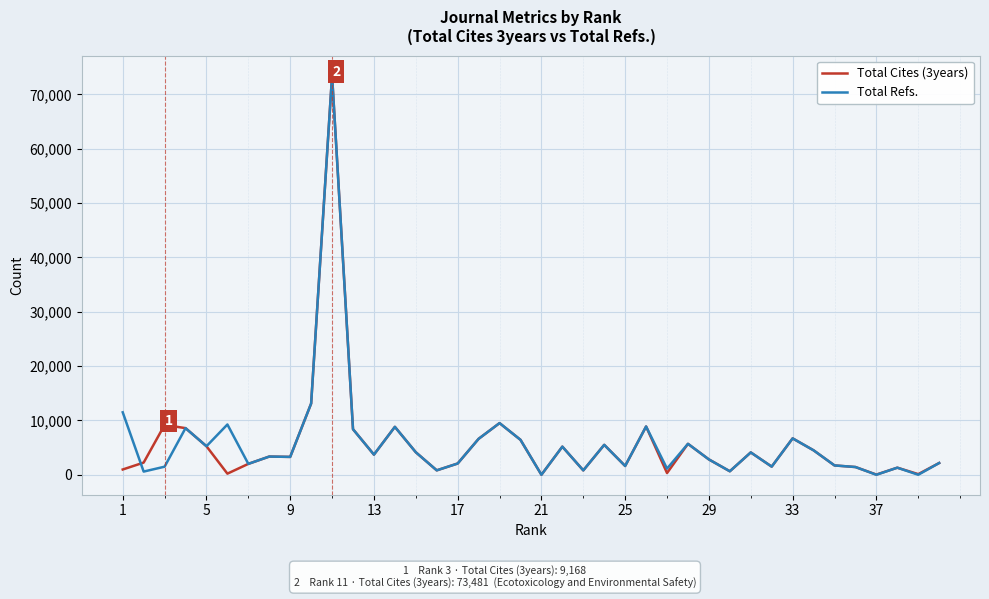

What is the greatest value displayed?

73481